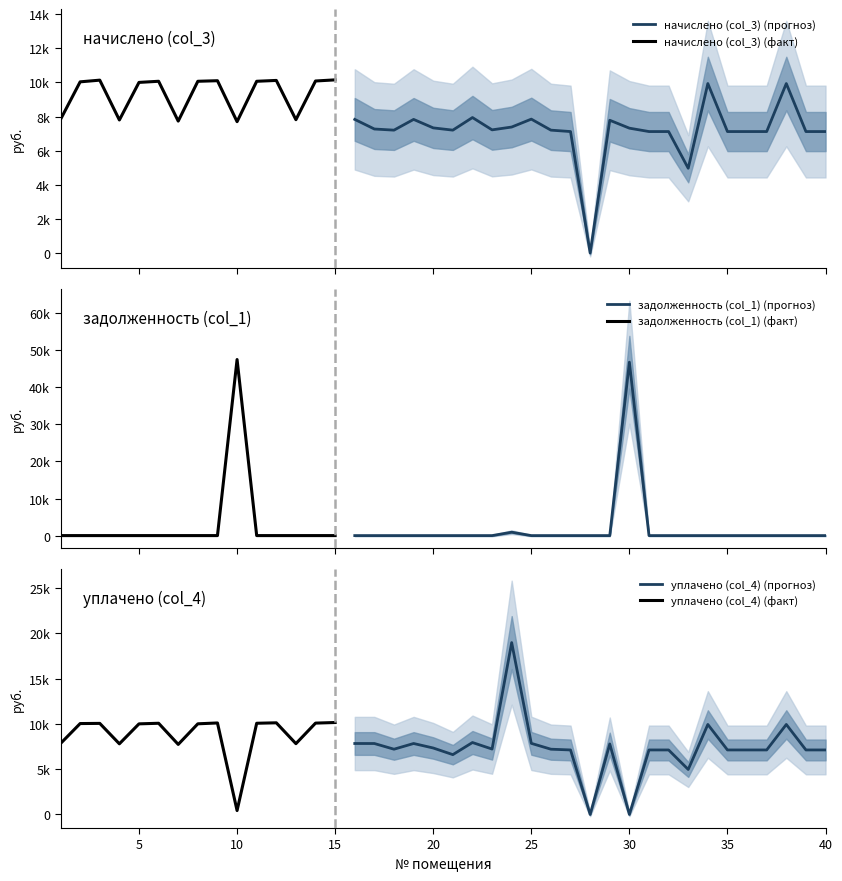

Which series has the largest total across all categories?

начислено (col_3)